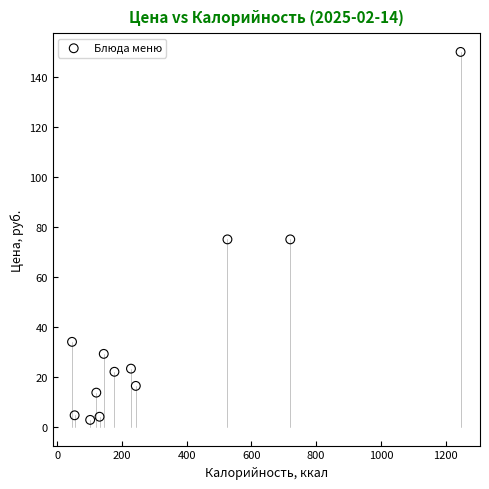

What is the range of X values (max minus min)?

1200.0